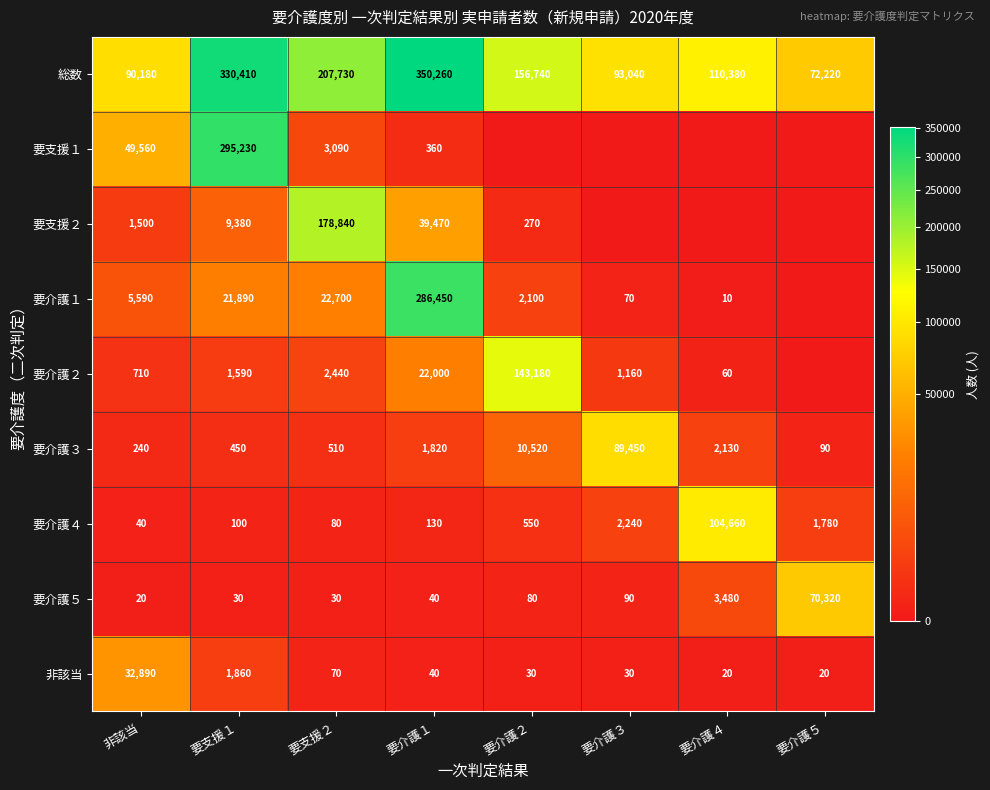

What is the difference between the second highest and minimum values in the 総数 series?

258190